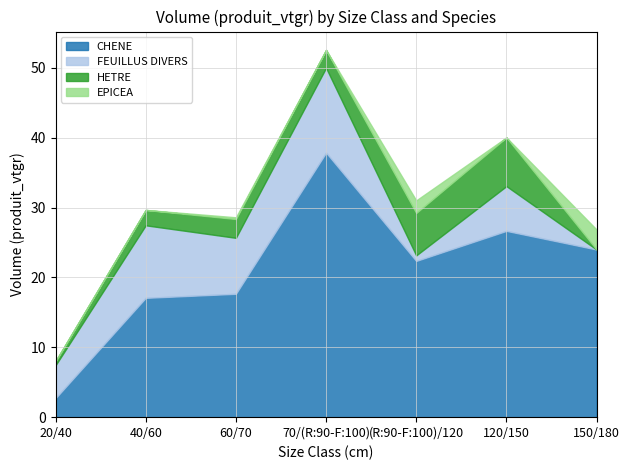

What is the sum of all FEUILLUS DIVERS values?

42.5